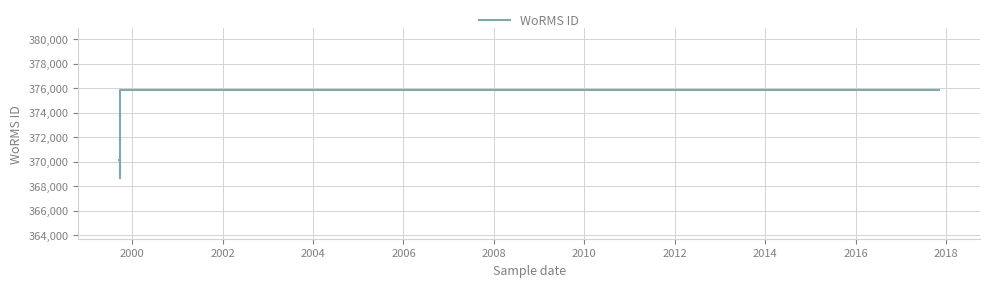

Which category has the highest value across all series?

2004